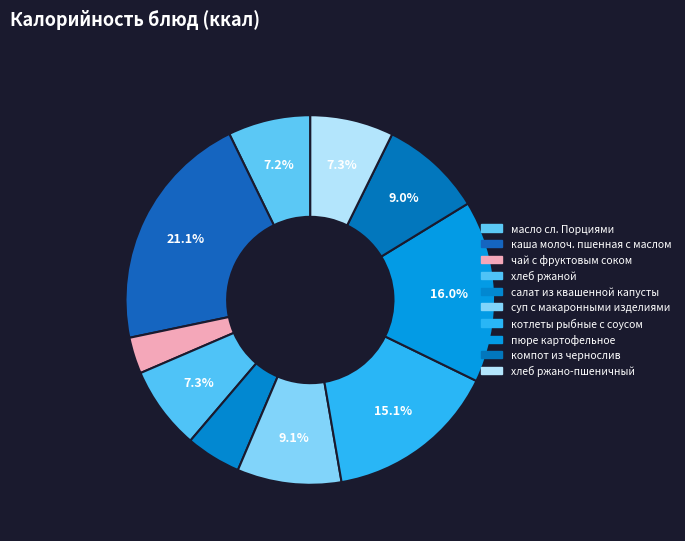

To the nearest percent, what is the average slice percentage?

10%